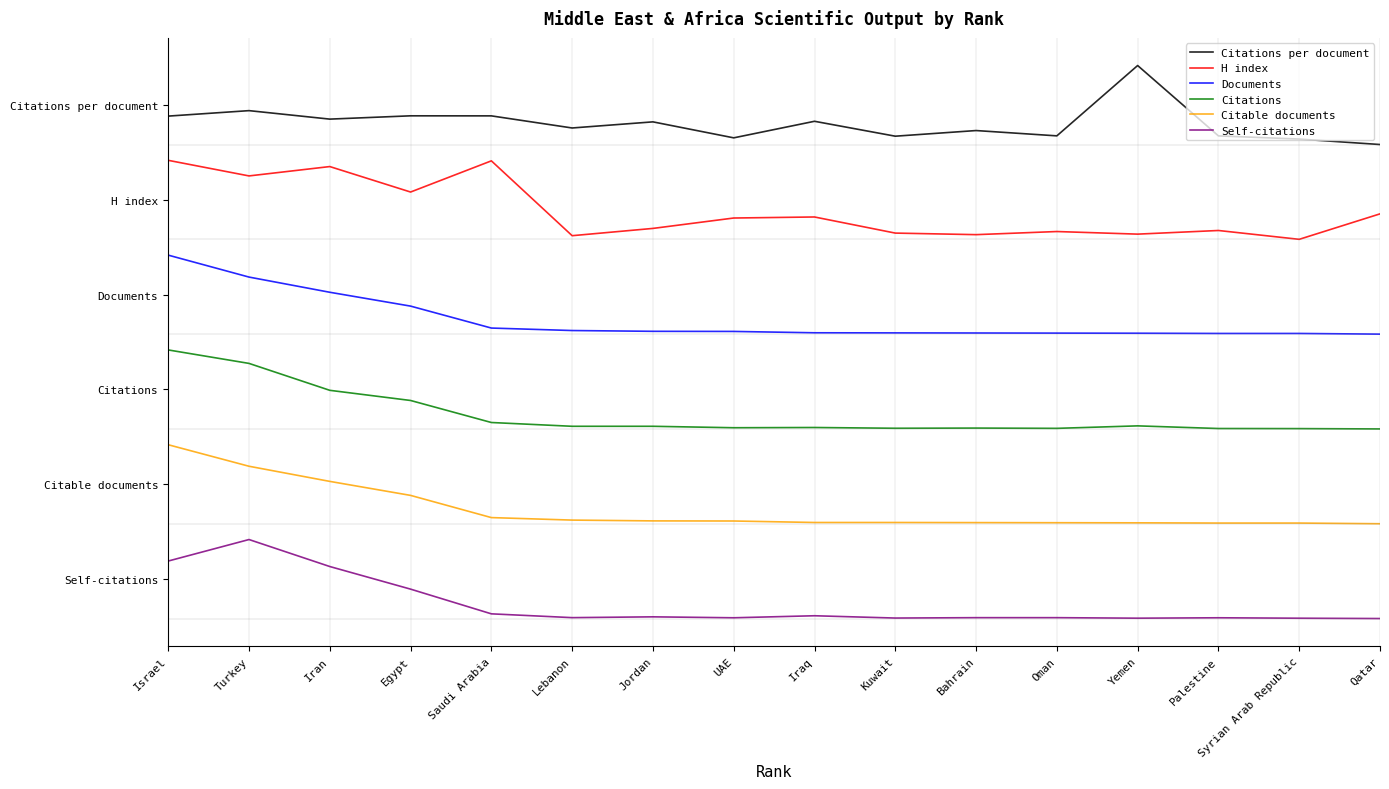

At which category does Citations reach its first local valley?

UAE